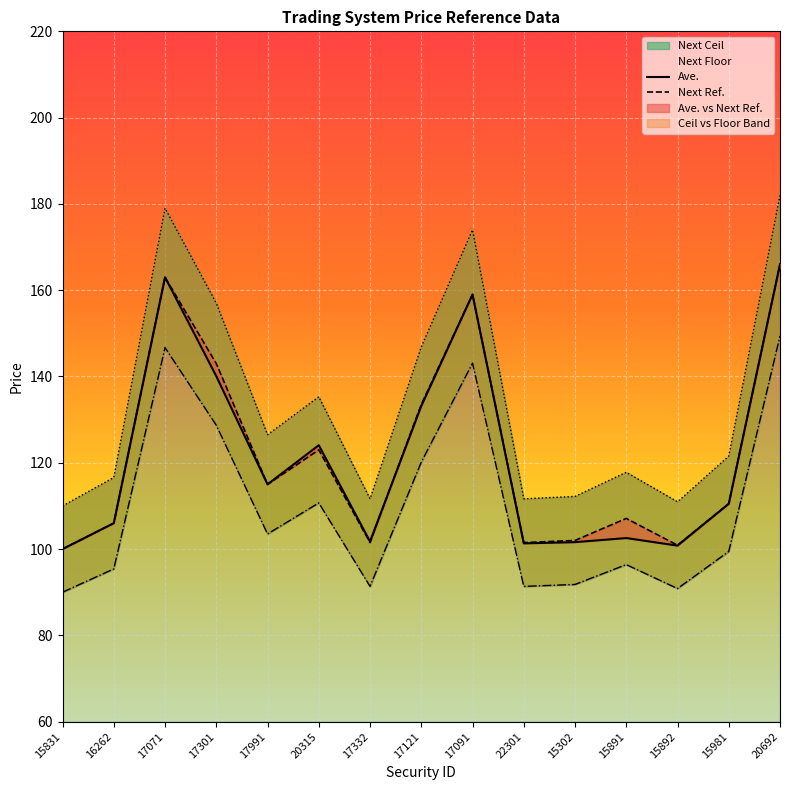

At which label is Next Floor closest to 119?

17121